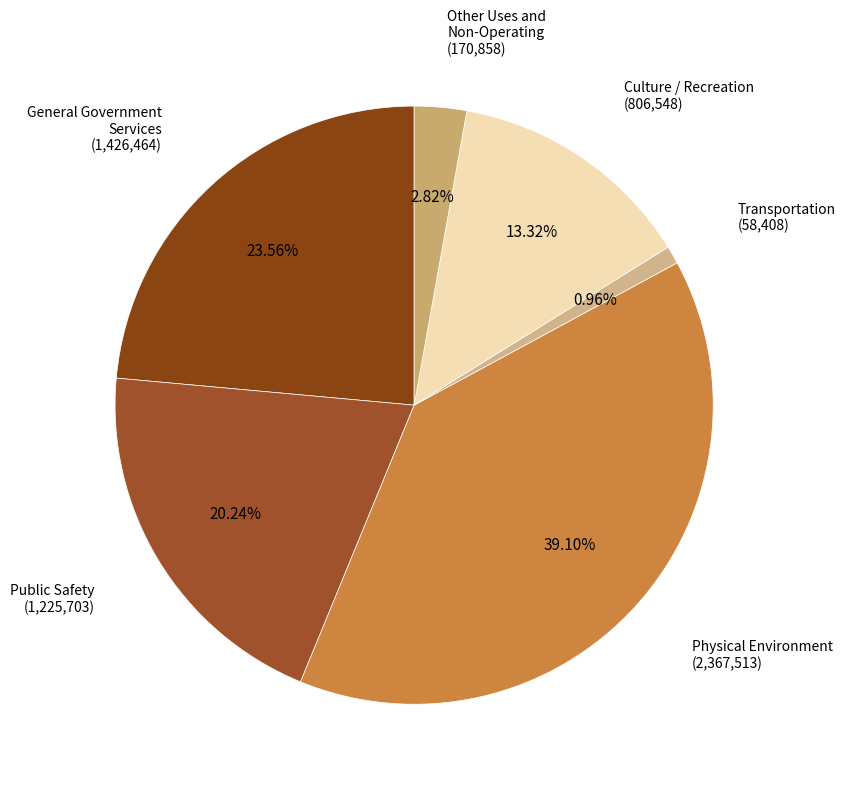

Which slice is the largest?

Physical Environment